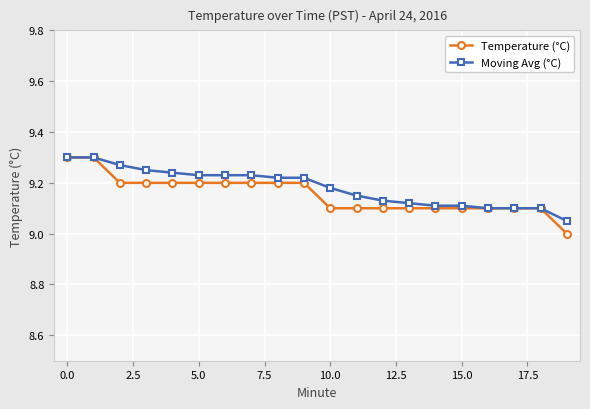

How many data points does each series have?

20